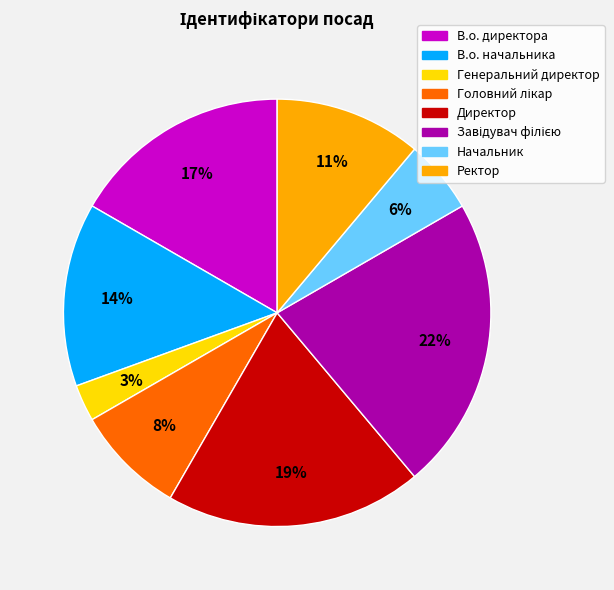

Which category has the smallest portion of the pie?

Генеральний директор